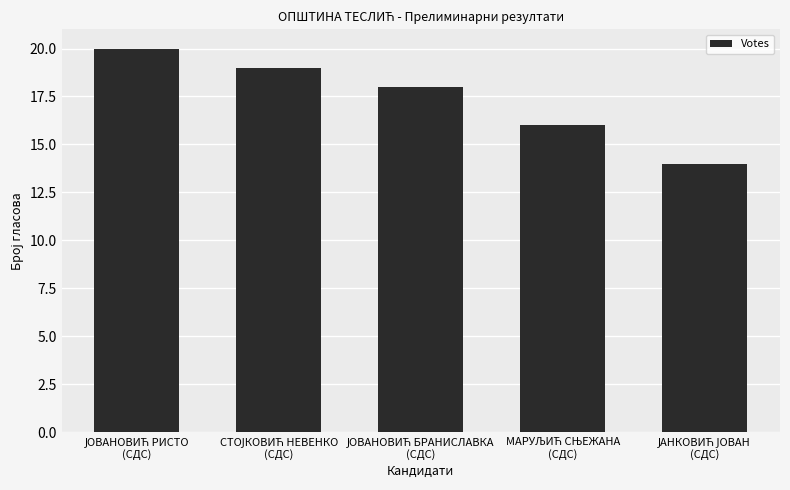

What is the value of the 5th bar from the left?

14